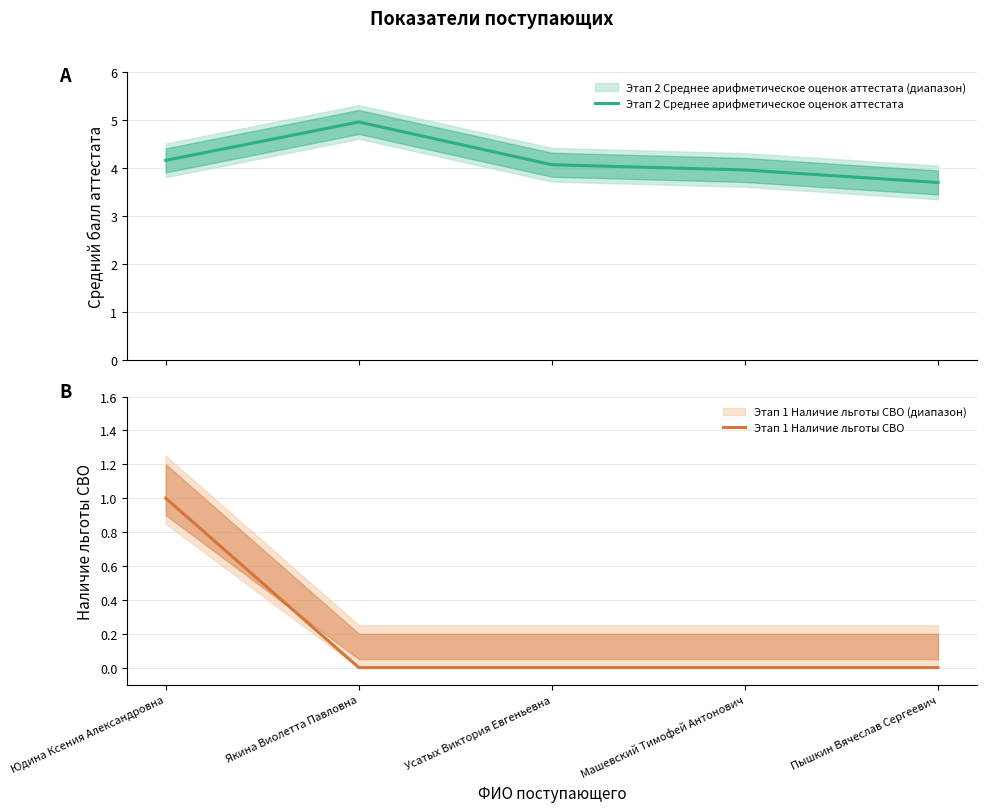

Does the chart have visible grid lines?

Yes